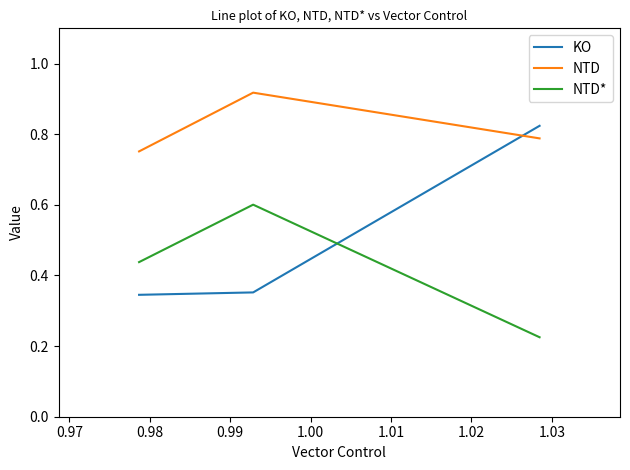

Does the chart have visible grid lines?

No